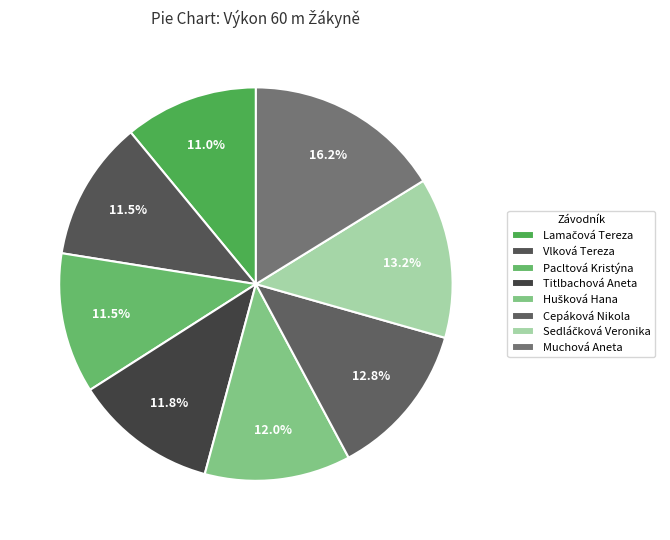

Count the number of slices in the pie.

8